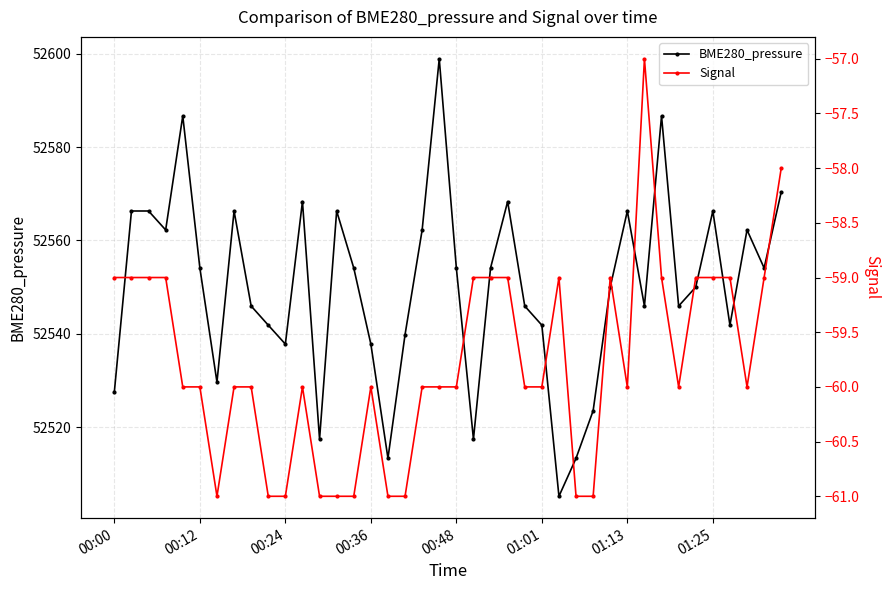

True or false: BME280_pressure has a value of 52537.8 at 00:24.

True